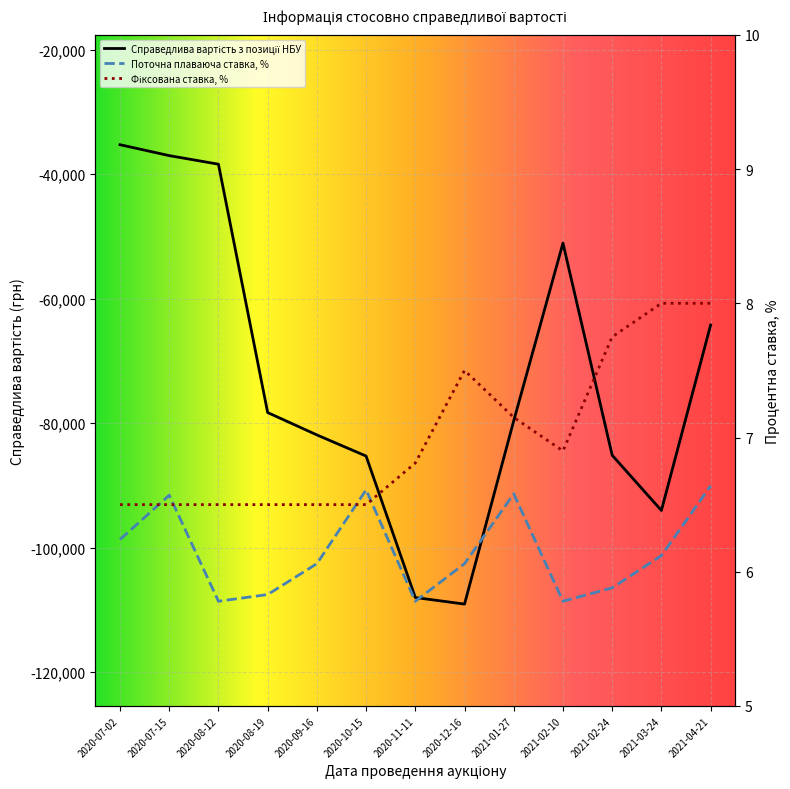

Reading right to left, extract all data points from this chart.

Справедлива вартість з позиції НБУ: -64250.2	-94033.3	-85165.4	-51087.5	-79621.3	-109074.0	-108019.9	-85295.2	-81899.3	-78305.7	-38412.3	-37033.7	-35281.3
Поточне розрахункове значення плаваючої ставки: 6.6	6.1	5.9	5.8	6.6	6.1	5.8	6.6	6.1	5.8	5.8	6.6	6.2
Розмір фіксованої процентної ставки: 8.0	8.0	7.8	6.9	7.1	7.5	6.8	6.5	6.5	6.5	6.5	6.5	6.5